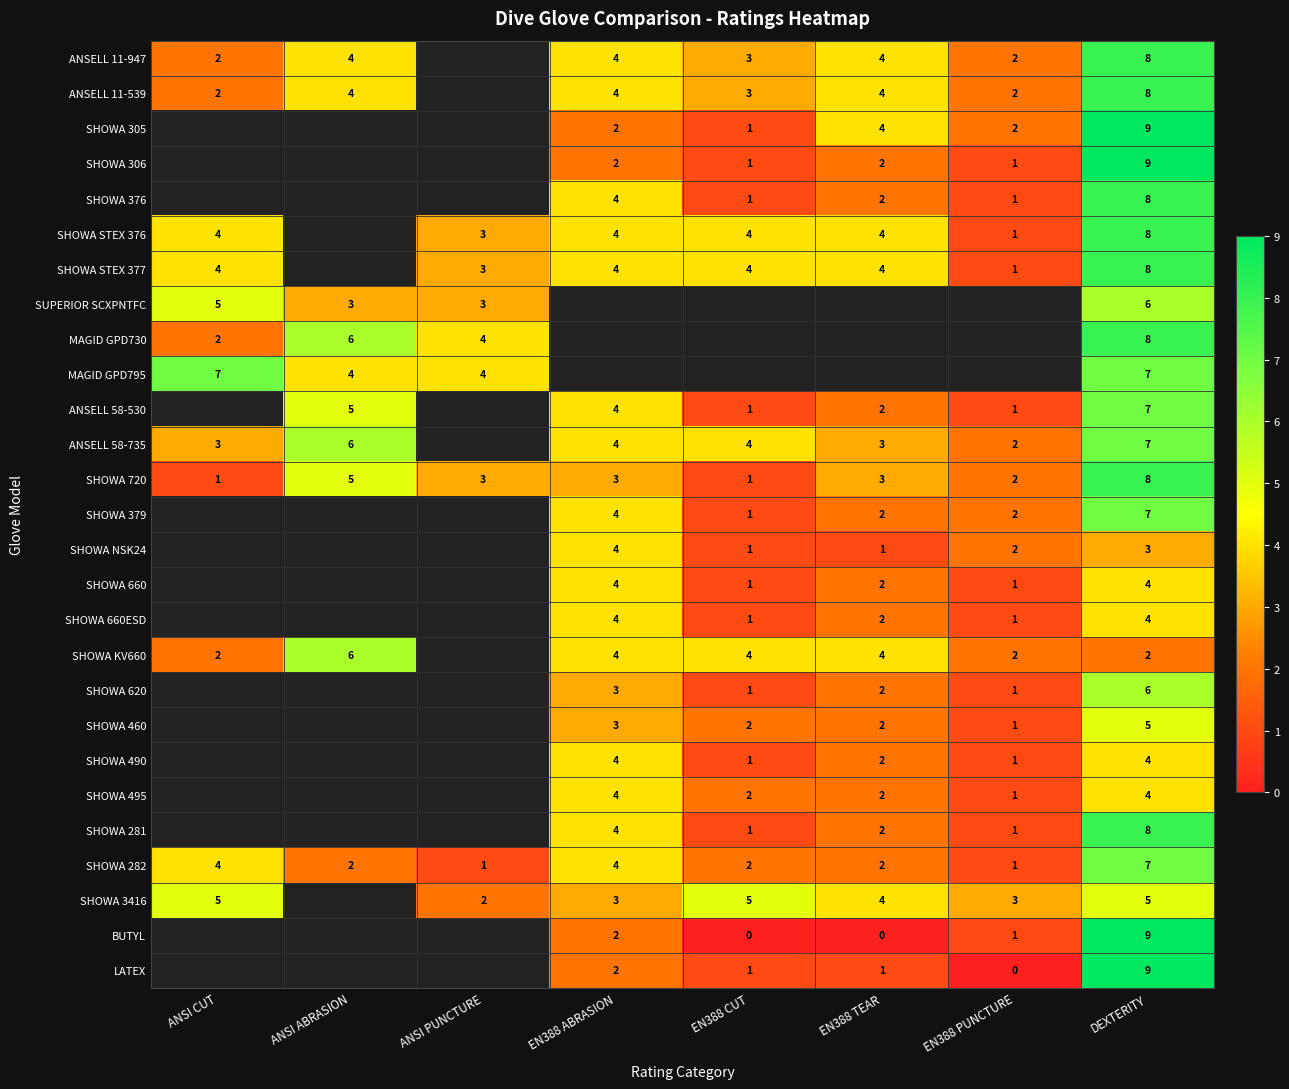

What is the difference between the second highest and minimum values in the SHOWA 720 series?

4